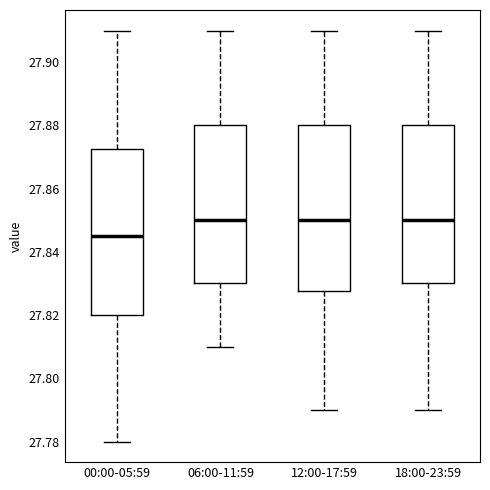

Reading left to right, transcribe this box plot: for each box, give where its median line is, the range the box spans, and where its two whiskers end, as read against the y-axis. The values are not printed on the chart, so give them approximately, as read against the axis.

00:00-05:59: median 27.846, box 27.820 to 27.872, whiskers 27.780 to 27.910
06:00-11:59: median 27.850, box 27.830 to 27.880, whiskers 27.810 to 27.910
12:00-17:59: median 27.850, box 27.828 to 27.880, whiskers 27.790 to 27.910
18:00-23:59: median 27.850, box 27.830 to 27.880, whiskers 27.790 to 27.910